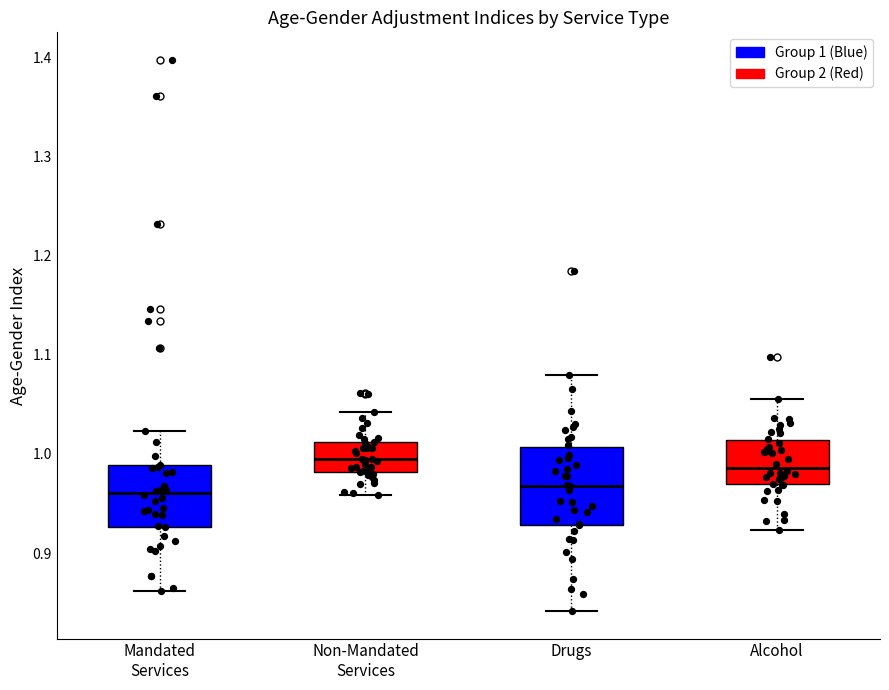

Reading left to right, transcribe this box plot: for each box, give where its median line is, the range the box spans, and where its two whiskers end, as read against the y-axis. The values are not printed on the chart, so give them approximately, as read against the axis.

Mandated Services: median 0.96, box 0.93 to 0.99, whiskers 0.86 to 1.02
Non-Mandated Services: median 0.99, box 0.98 to 1.01, whiskers 0.96 to 1.04
Drugs: median 0.97, box 0.93 to 1.01, whiskers 0.84 to 1.08
Alcohol: median 0.99, box 0.97 to 1.01, whiskers 0.92 to 1.05